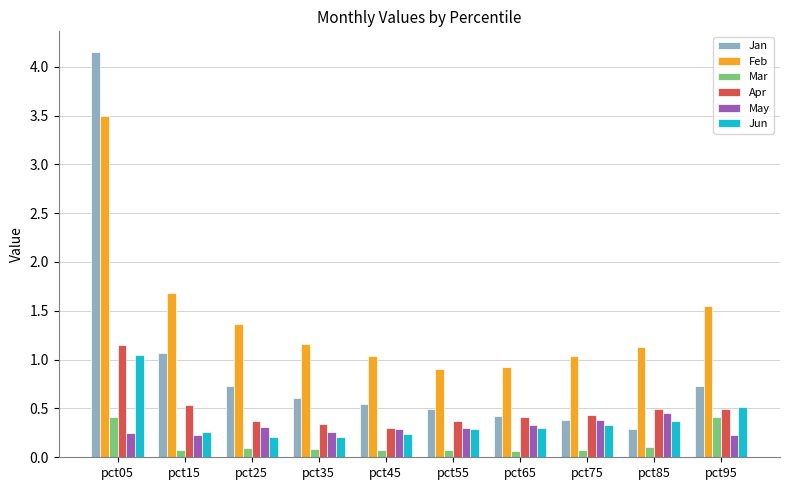

Which category has the highest value across all series?

pct05